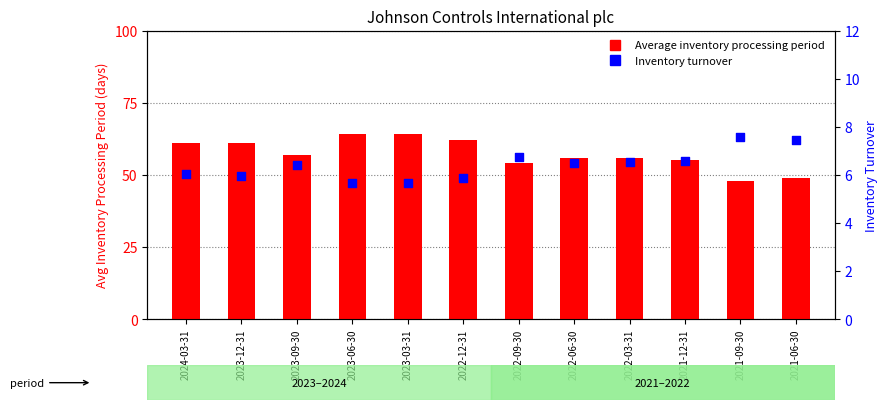

Which series has the largest total across all categories?

Average inventory processing period